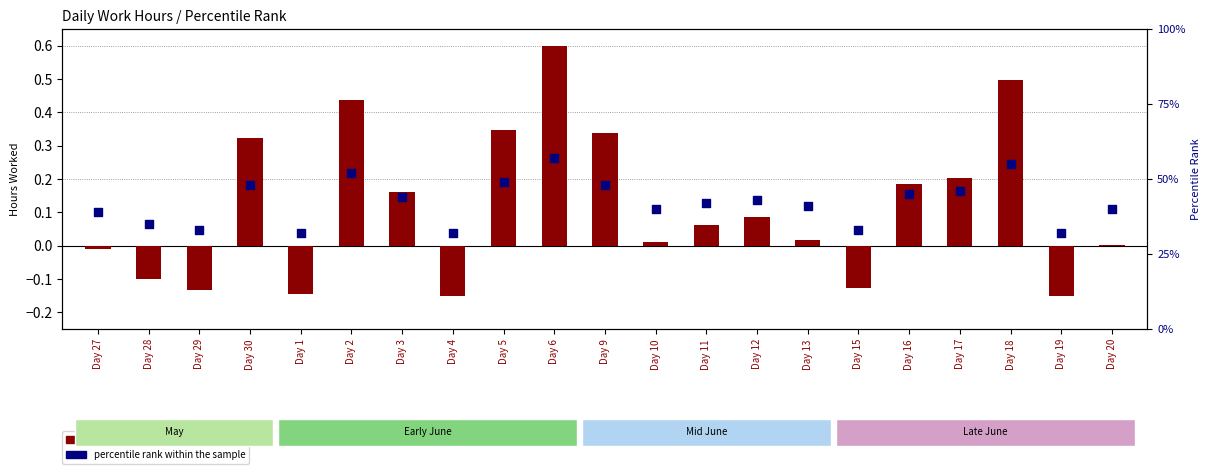

What are all the series names shown in the legend?

log ratio, percentile rank within the sample